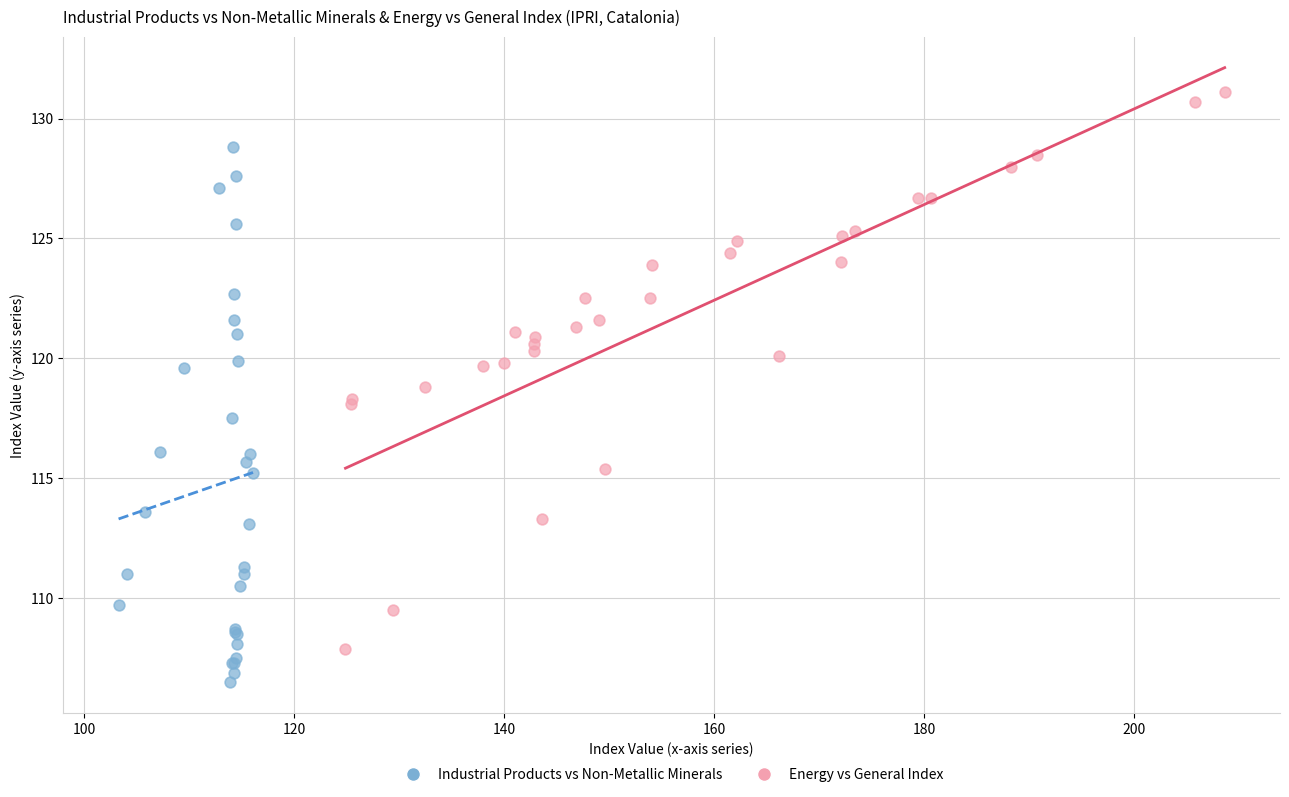

Which series reaches the maximum Y coordinate?

Energy vs General Index